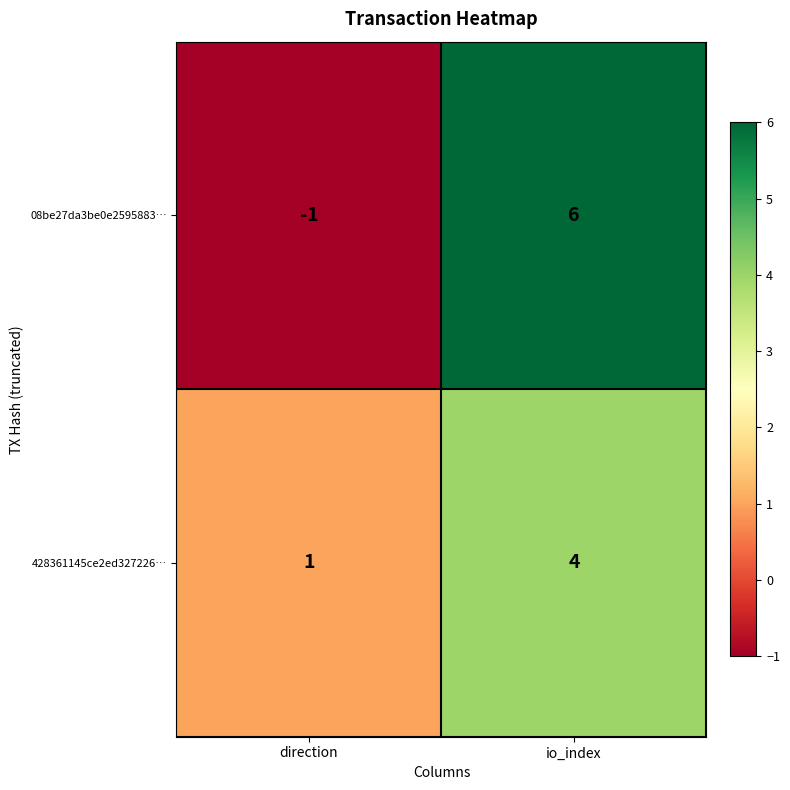

What is the total value across all series at io_index?

10